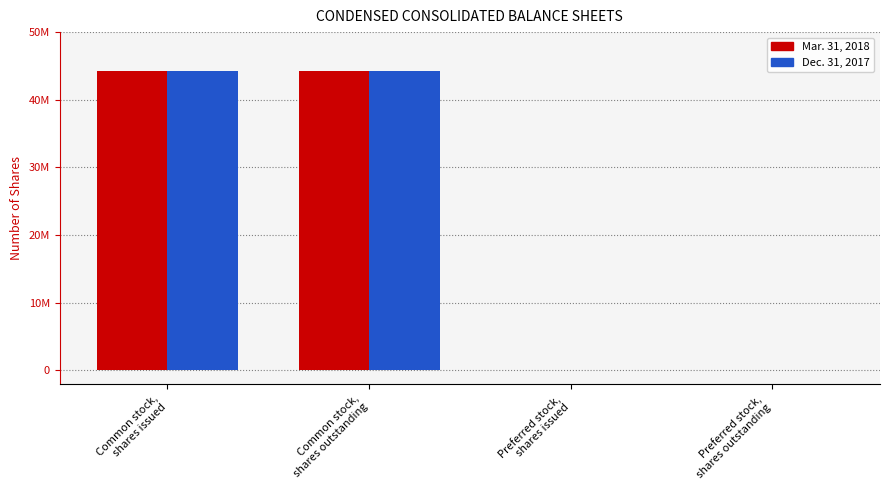

At which label is Mar. 31, 2018 closest to 22107301?

Preferred stock,
shares issued